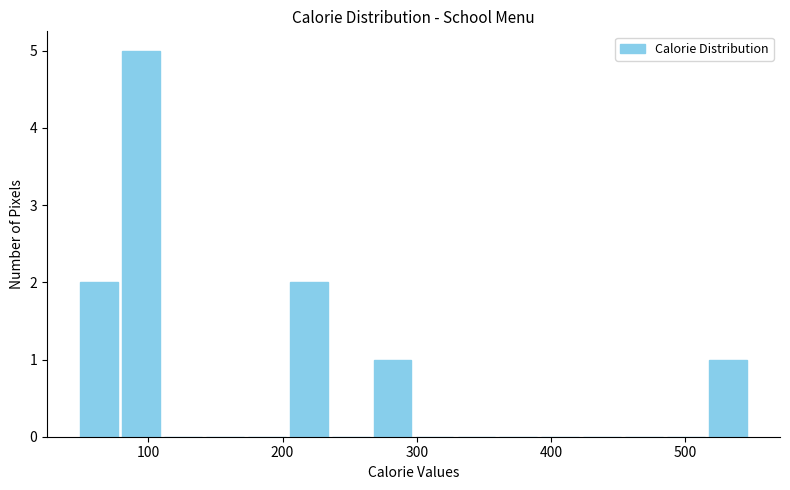

Read against the x-axis, roughly where is the centre of the tallest bar?

90